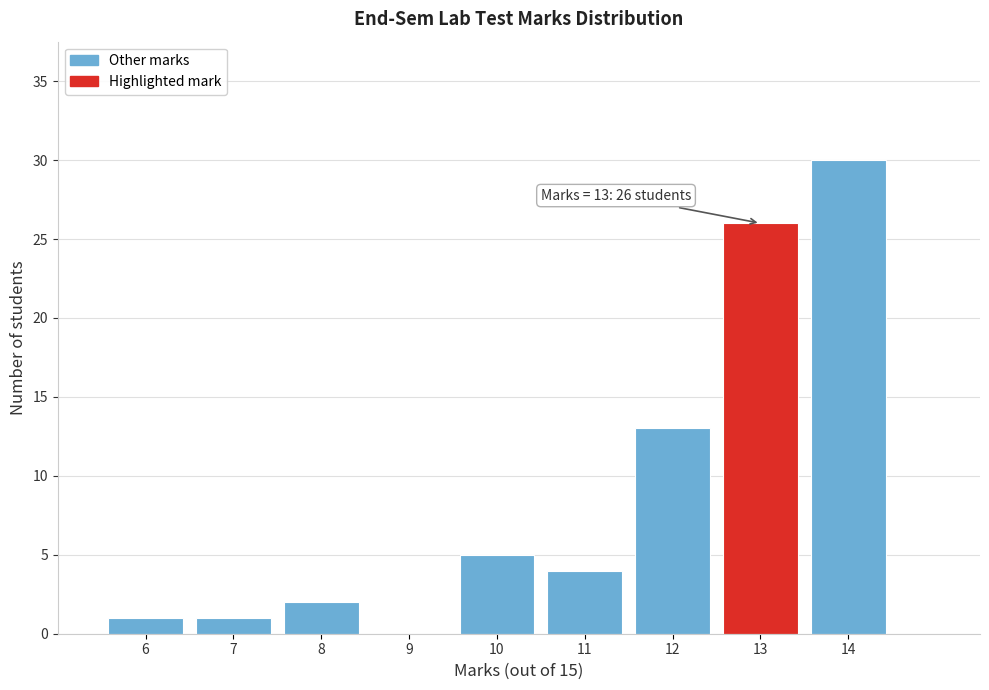

Which range on the x-axis has the tallest bar?

13.5 to 14.5